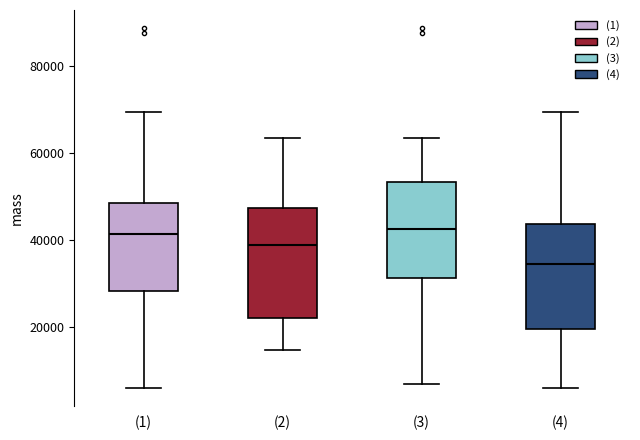

Which box has the lowest median line?

(4)